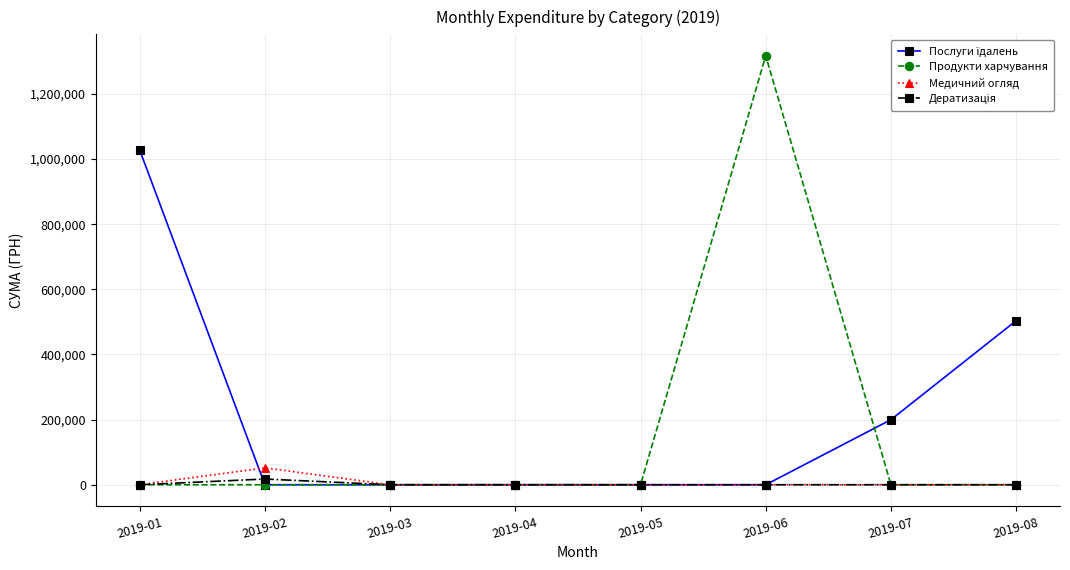

Is this an area chart (filled region under the line)?

No